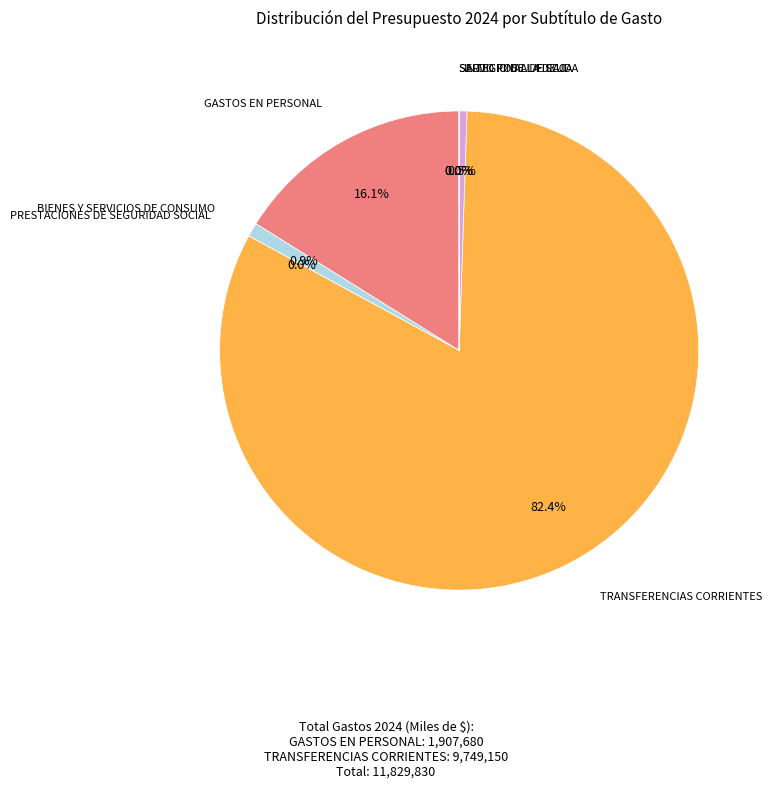

What portion of the pie excludes GASTOS EN PERSONAL?

83.9%